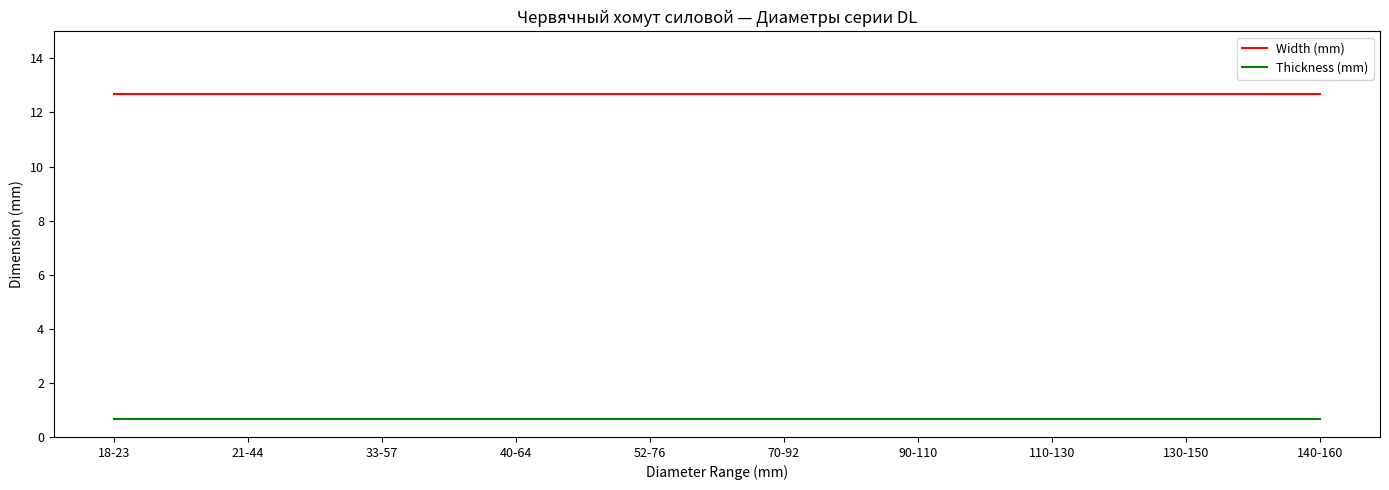

Which series has the largest total across all categories?

Width (mm)